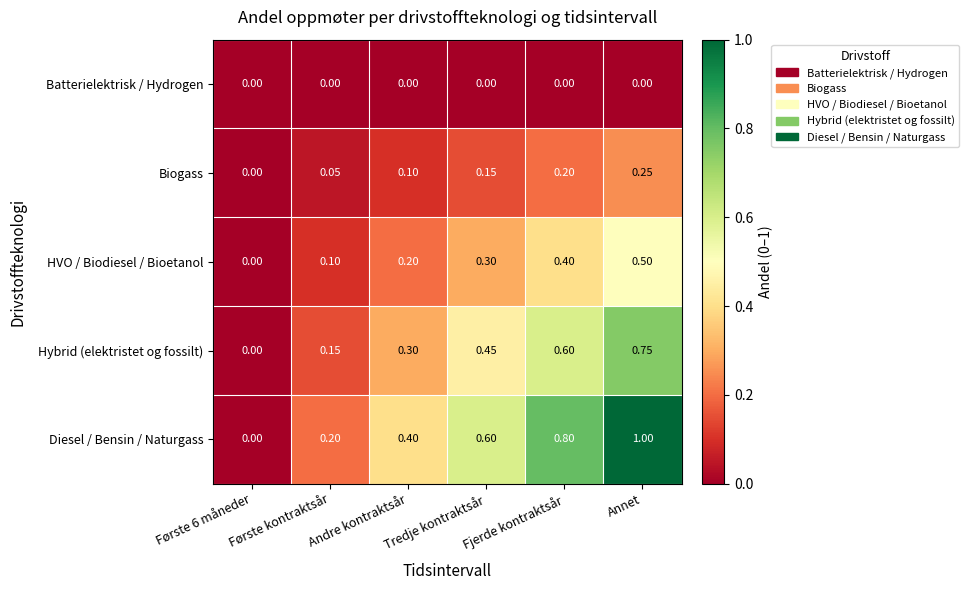

What is the maximum value shown in the chart?

1.0